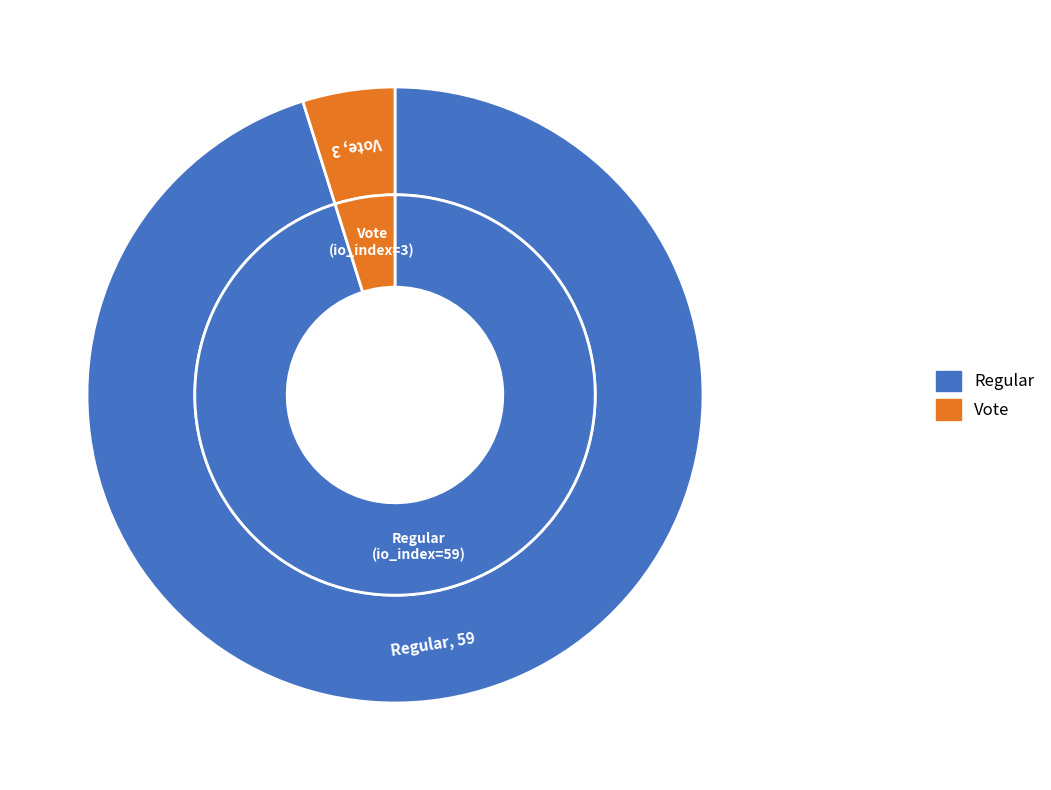

Is there a majority slice in this chart?

Yes